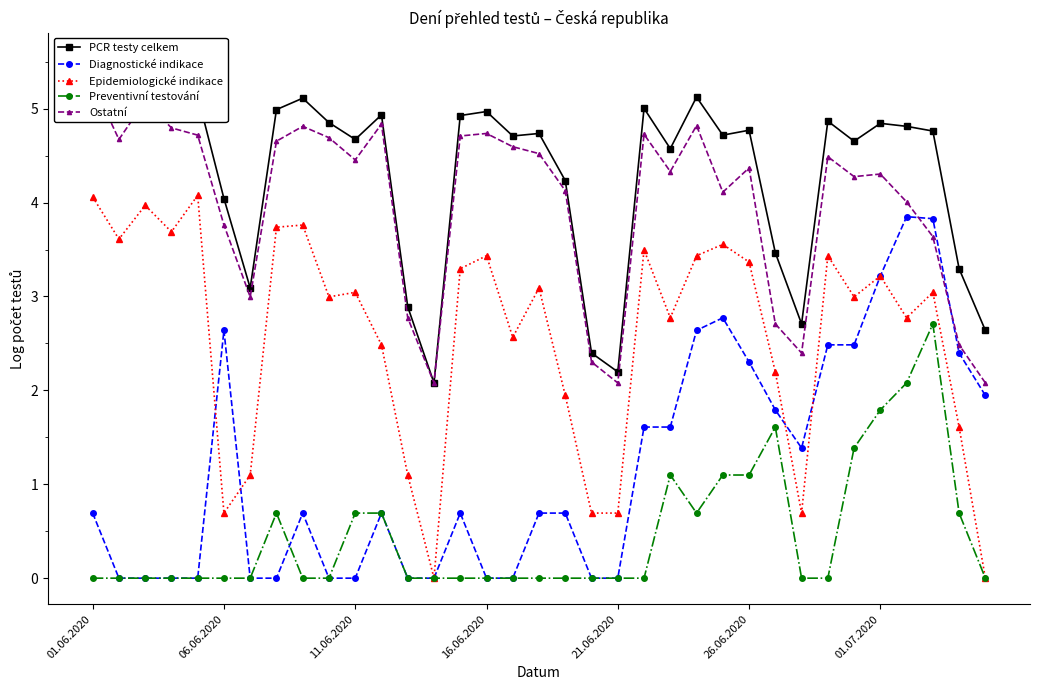

How many lines are shown in the chart?

5